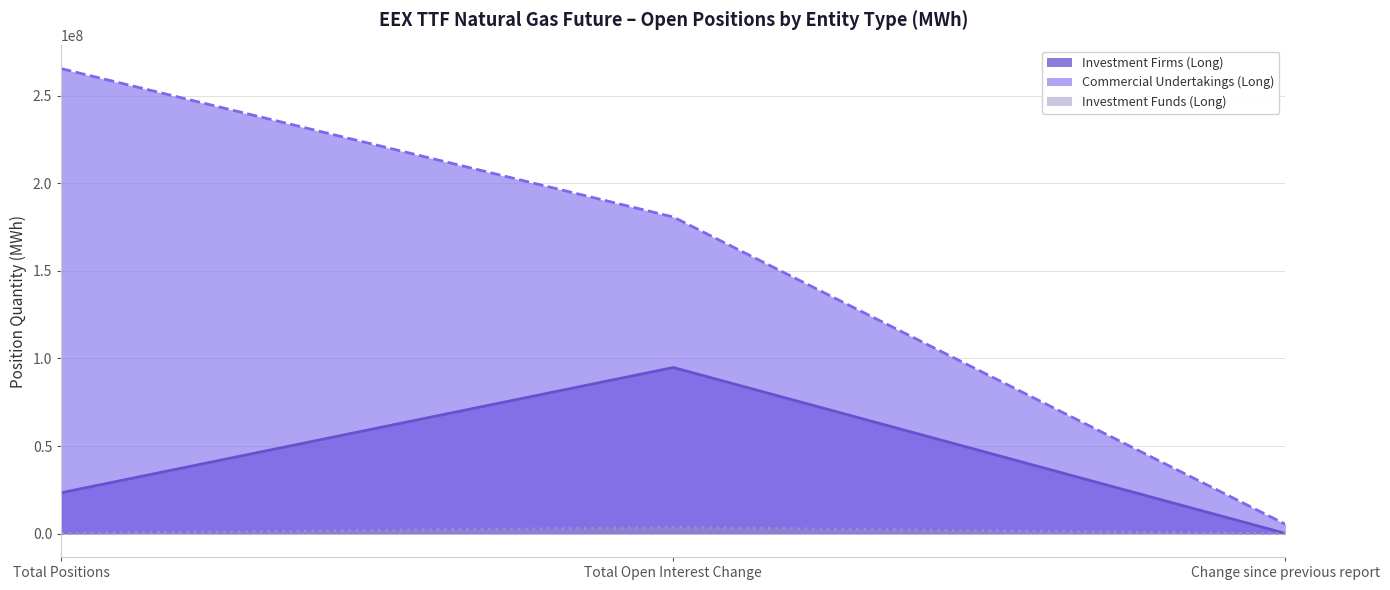

What is the minimum value shown in the chart?

1545